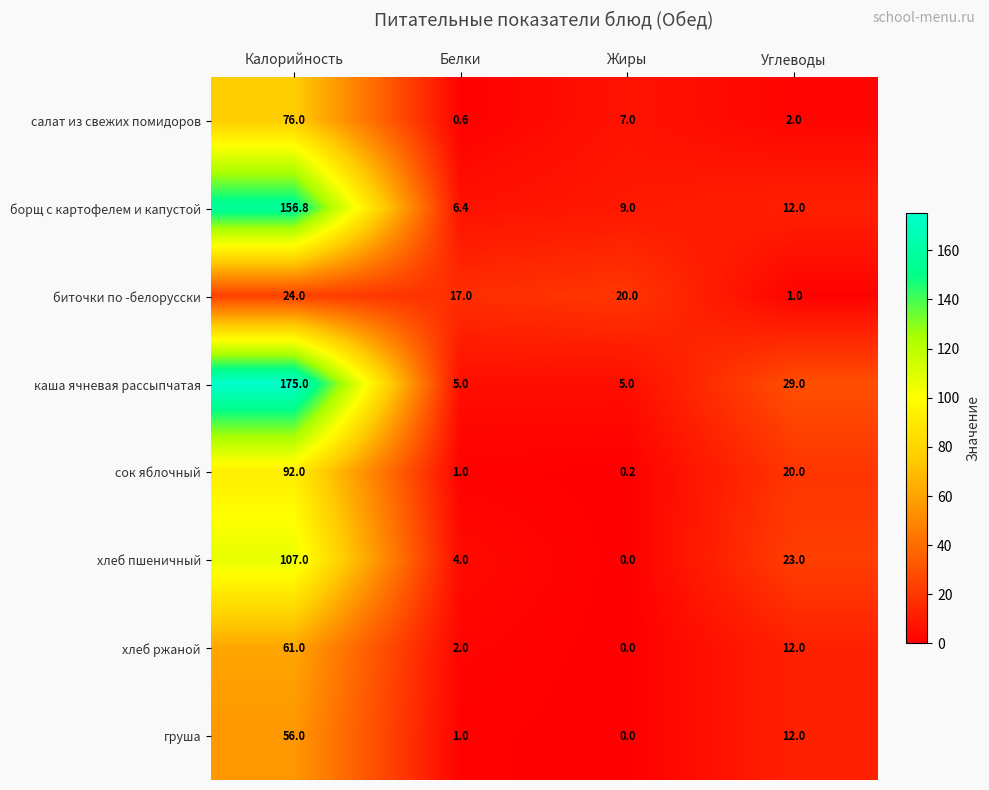

Count the number of data series in this chart.

8